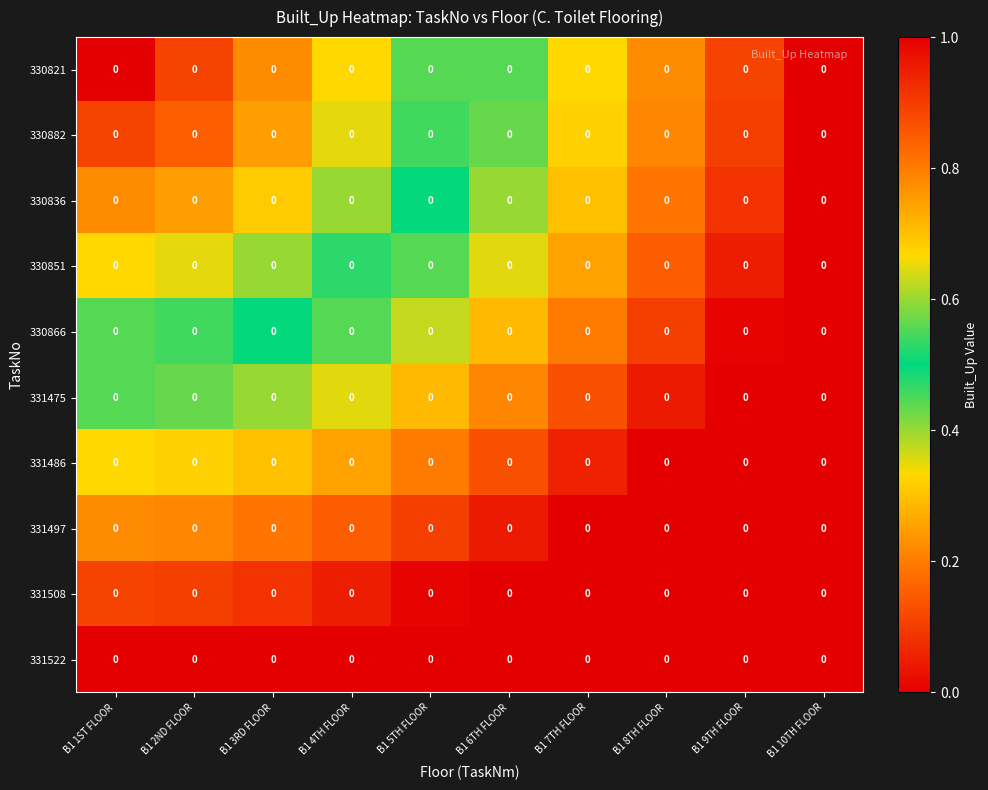

At which label does 330821 reach its minimum?

B1 1ST FLOOR